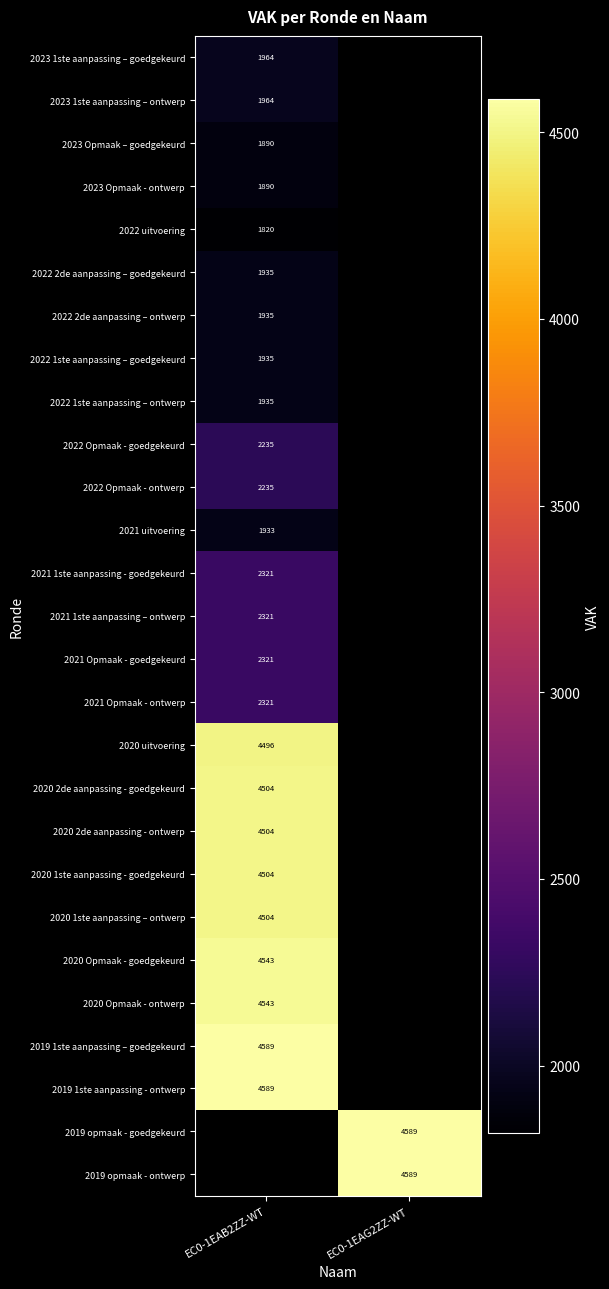

The value of 2023 1ste aanpassing – ontwerp at EC0-1EAB2ZZ-WT is 3056. True or false?

False